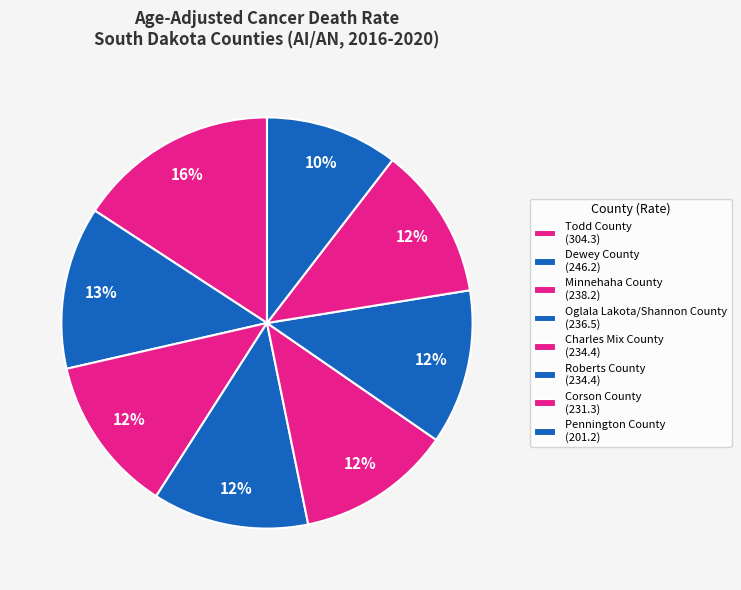

The Dewey County slice represents 13% of the pie. True or false?

True